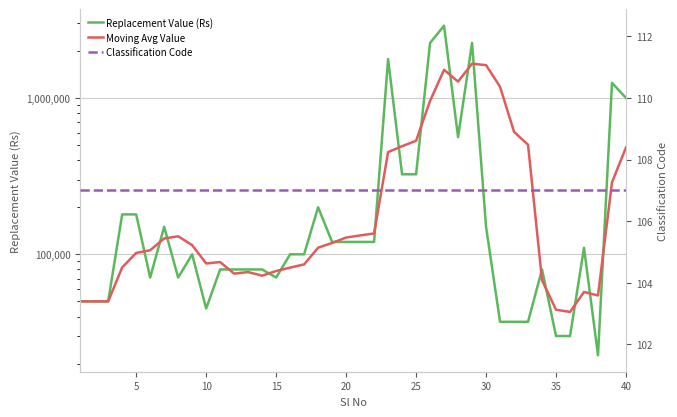

List the series in order of their peak value, highest first.

Replacement Value (Rs), Moving Avg Value, Classification Code